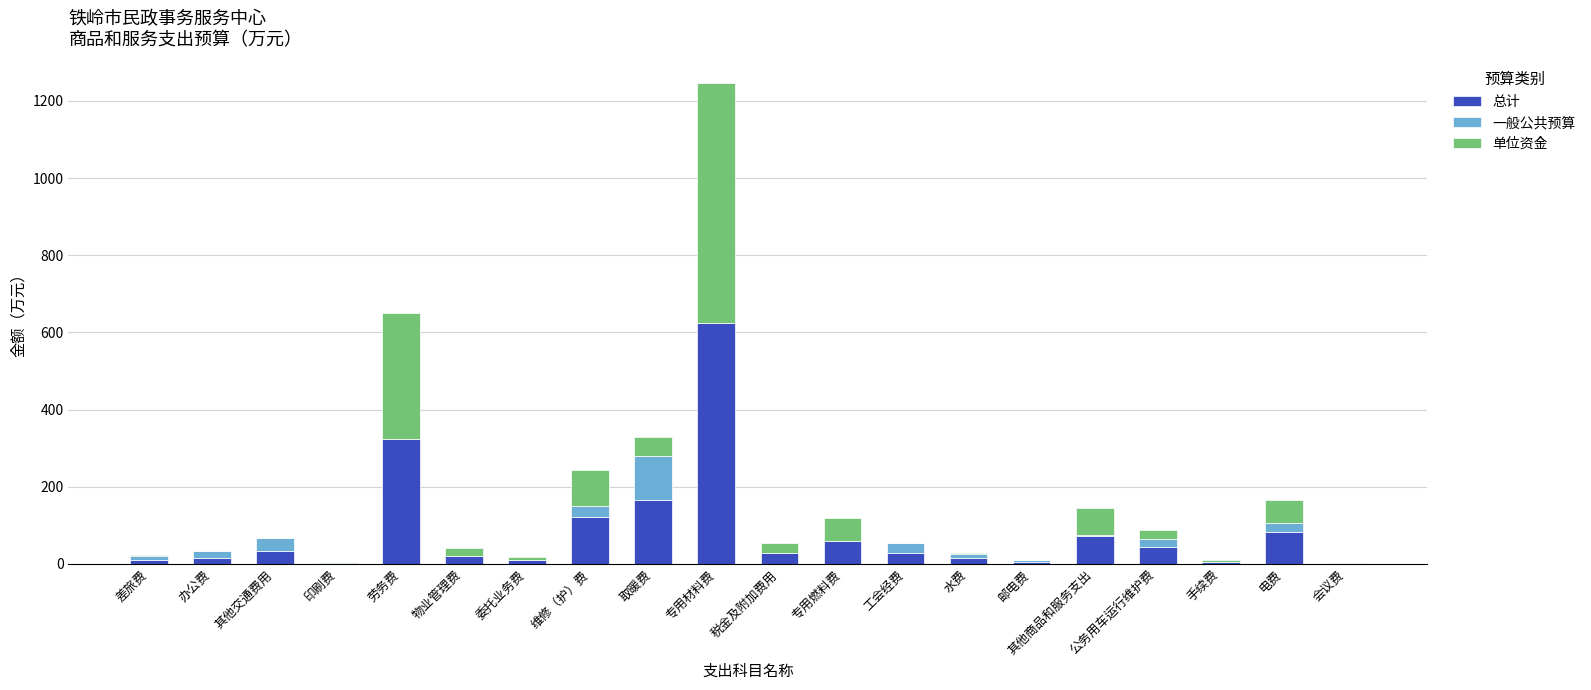

What is the sum of all 总计 values?

1665.4